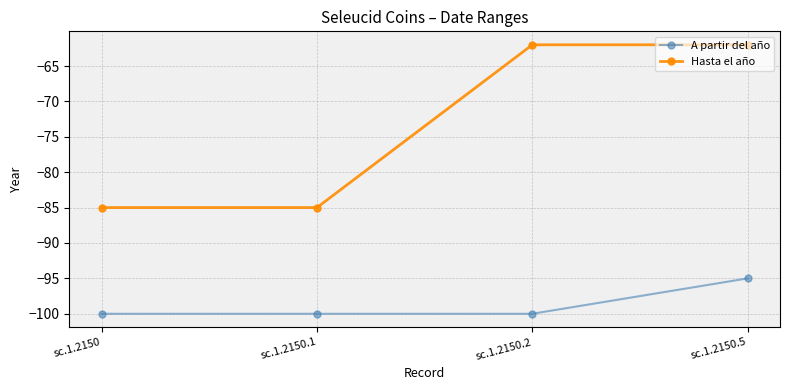

At sc.1.2150.5, list the series in order from smallest to largest.

A partir del año, Hasta el año